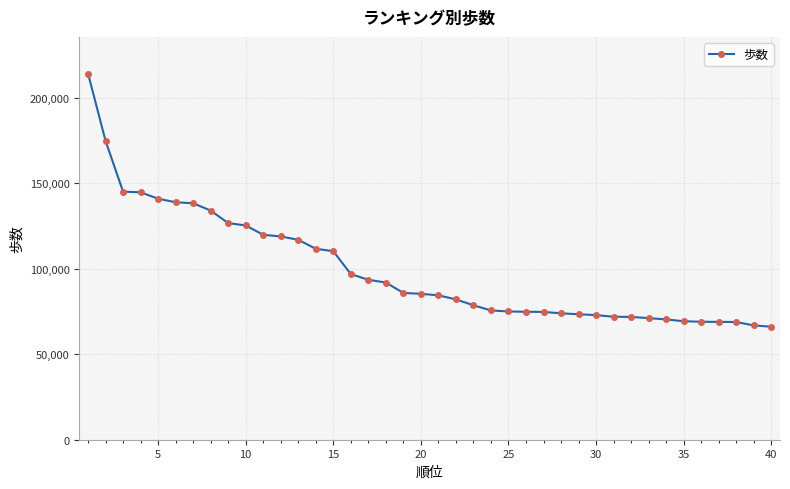

What is the minimum value shown in the chart?

66070